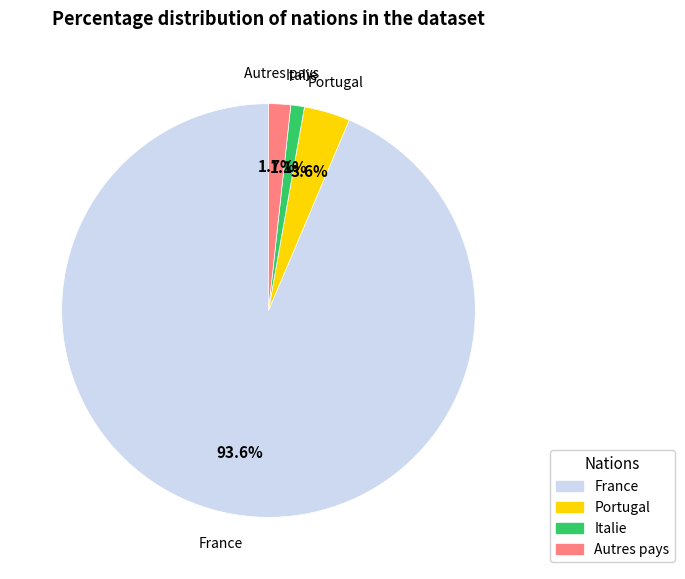

Is there a majority slice in this chart?

Yes